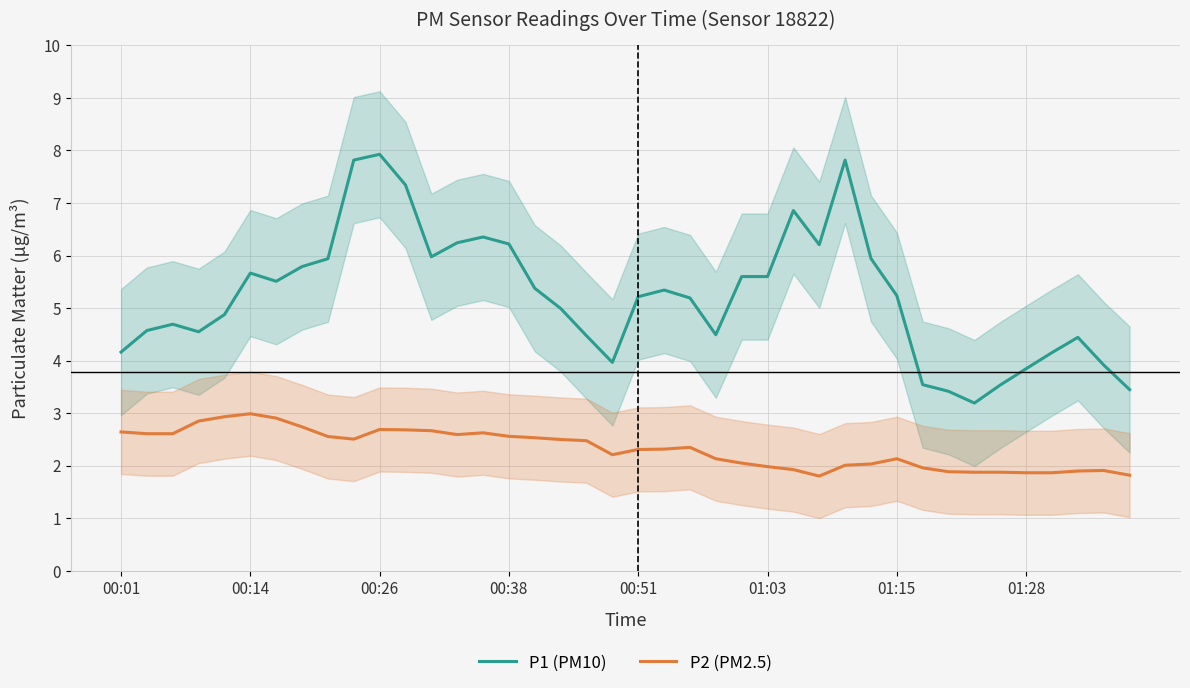

What is the lowest value of the P2 (PM2.5) series?

1.8